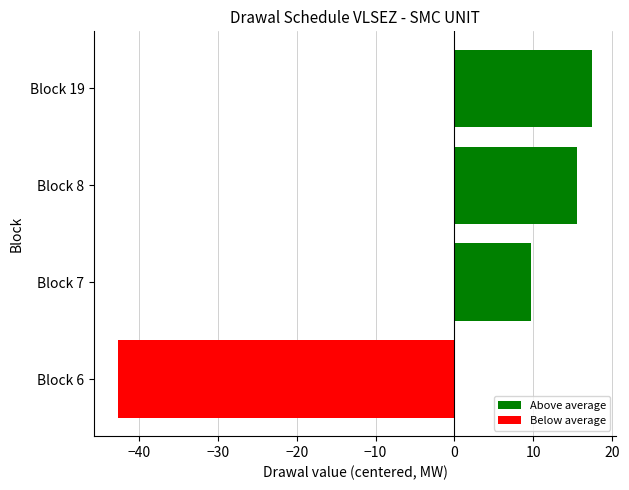

Read the value at Block 6.

-42.7